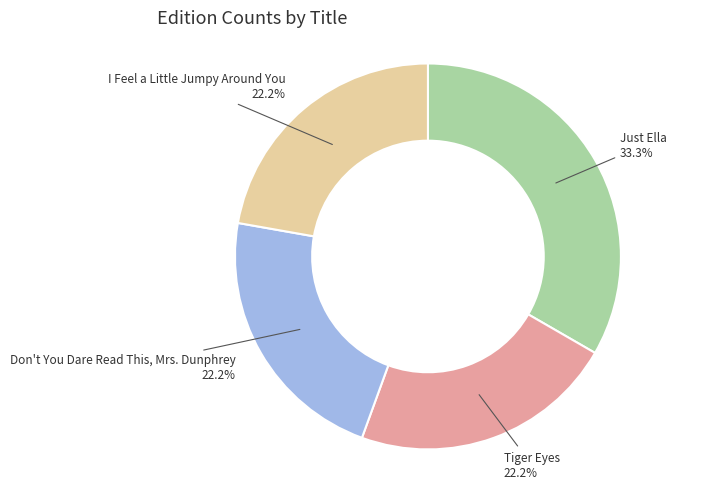

Is there any slice that represents more than half of the pie?

No